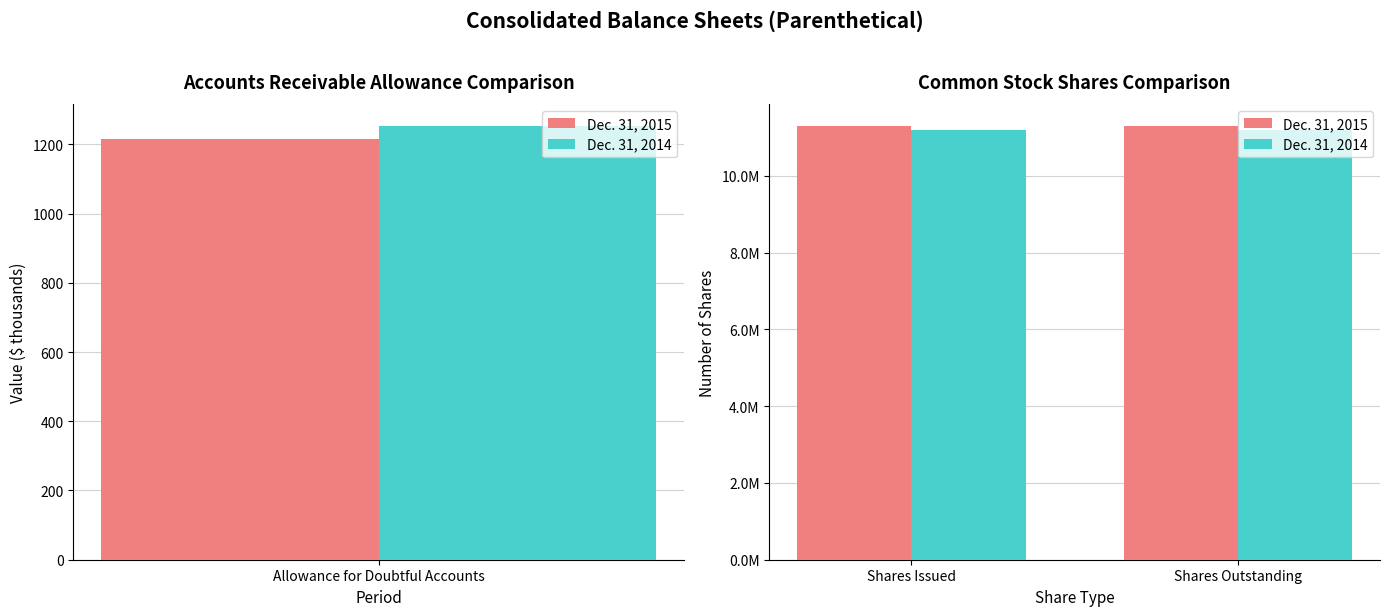

At how many categories does at least one series exceed 11279249?

2